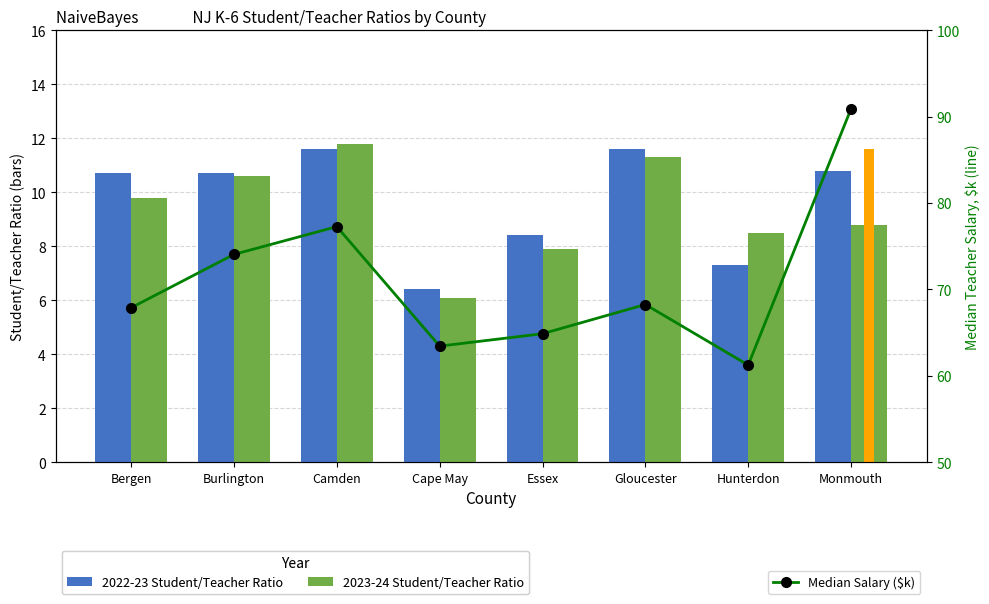

How many bars are there in each group?

3